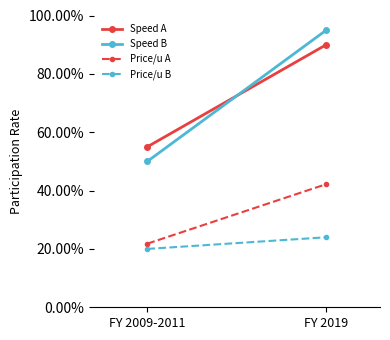

What is the greatest value displayed?

0.9